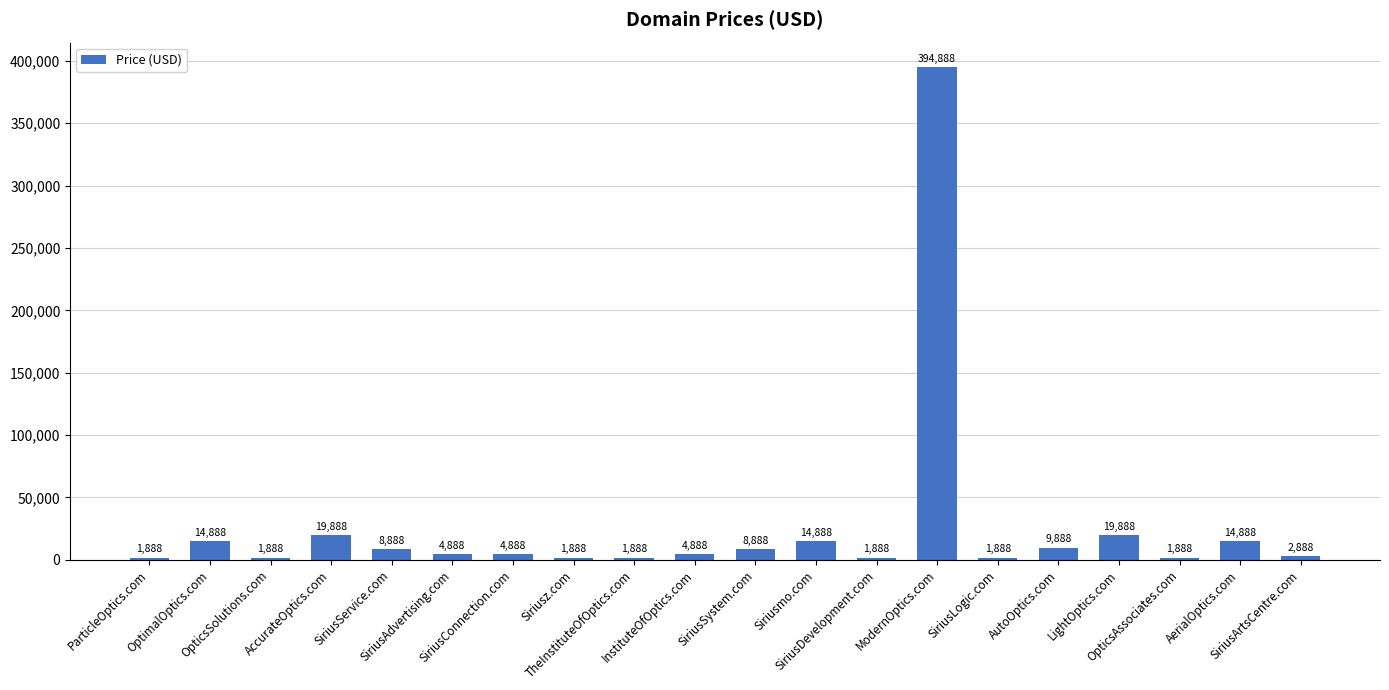

What is the approximate value at OpticsSolutions.com, to the nearest 50?

1900